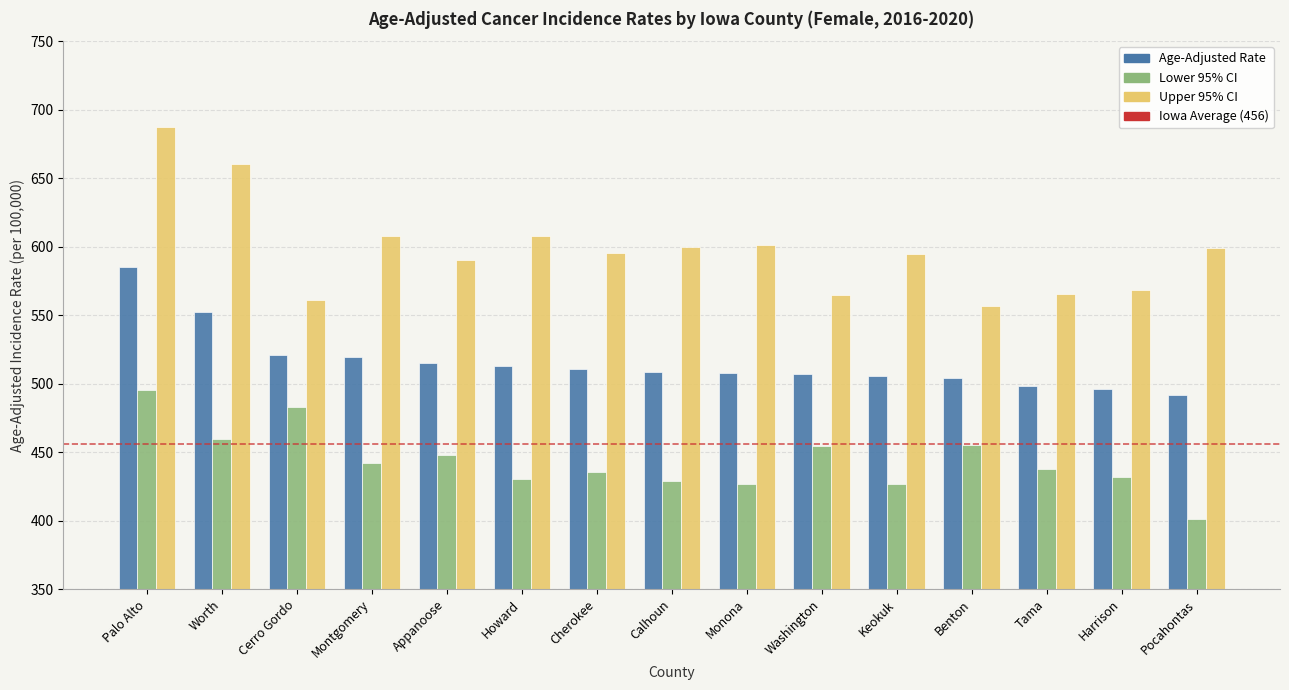

Between Monona and Pocahontas, which series saw the biggest shift?

Lower 95% CI